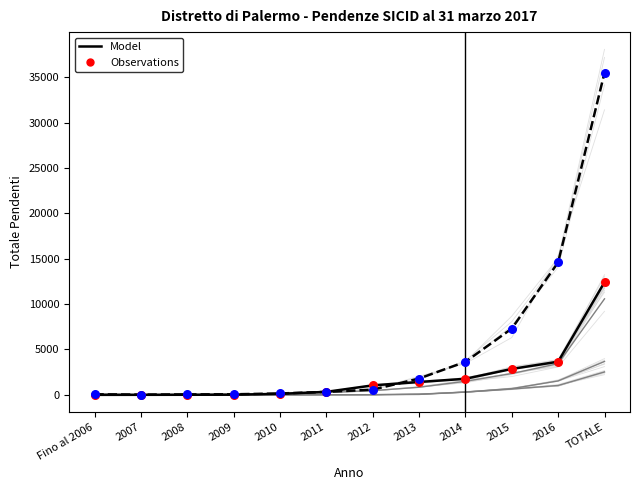

At how many categories does at least one series exceed 13640?

2